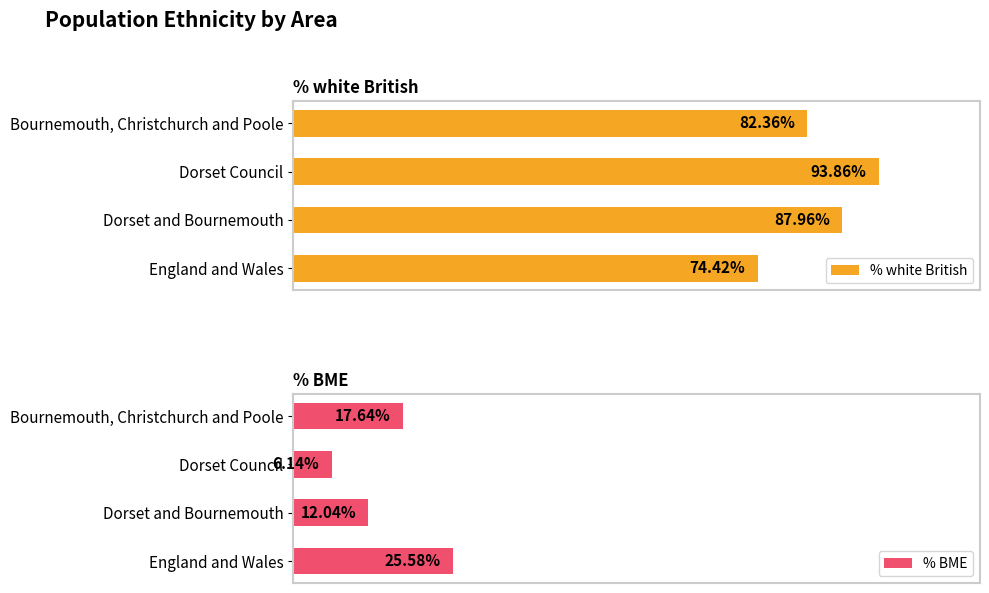

How many categories are shown in the chart?

4